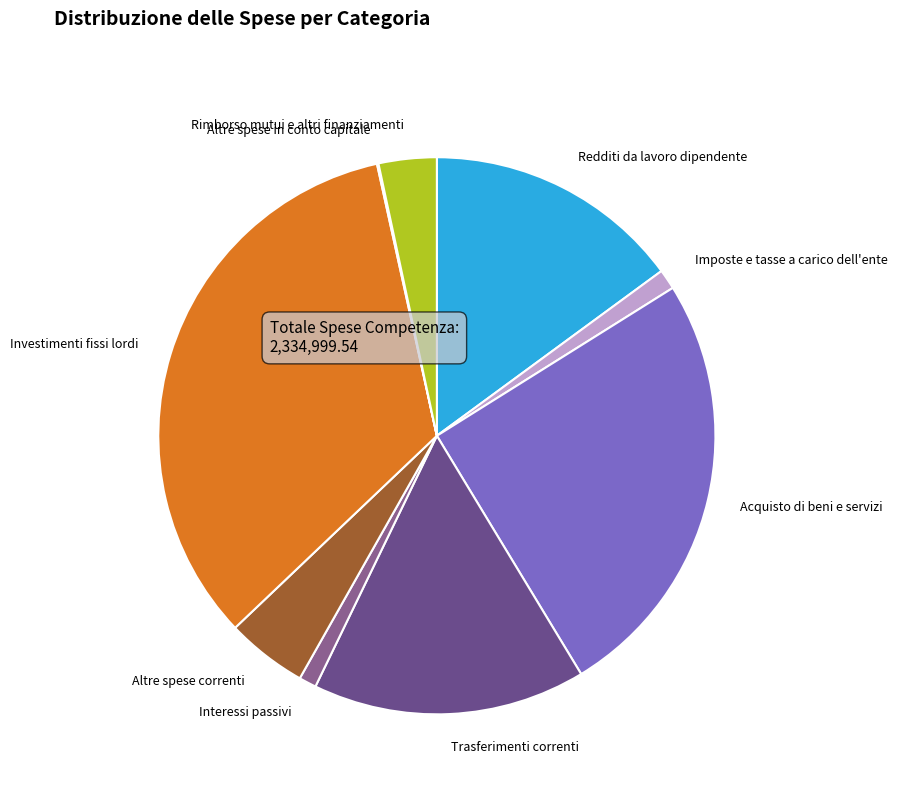

What is the largest slice in the pie chart?

Investimenti fissi lordi